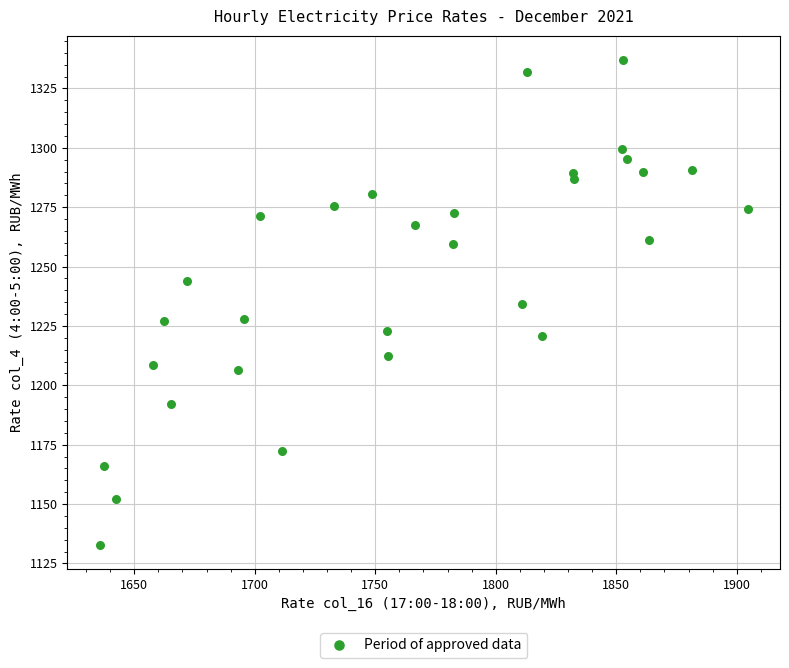

What is the range of X values (max minus min)?

268.8